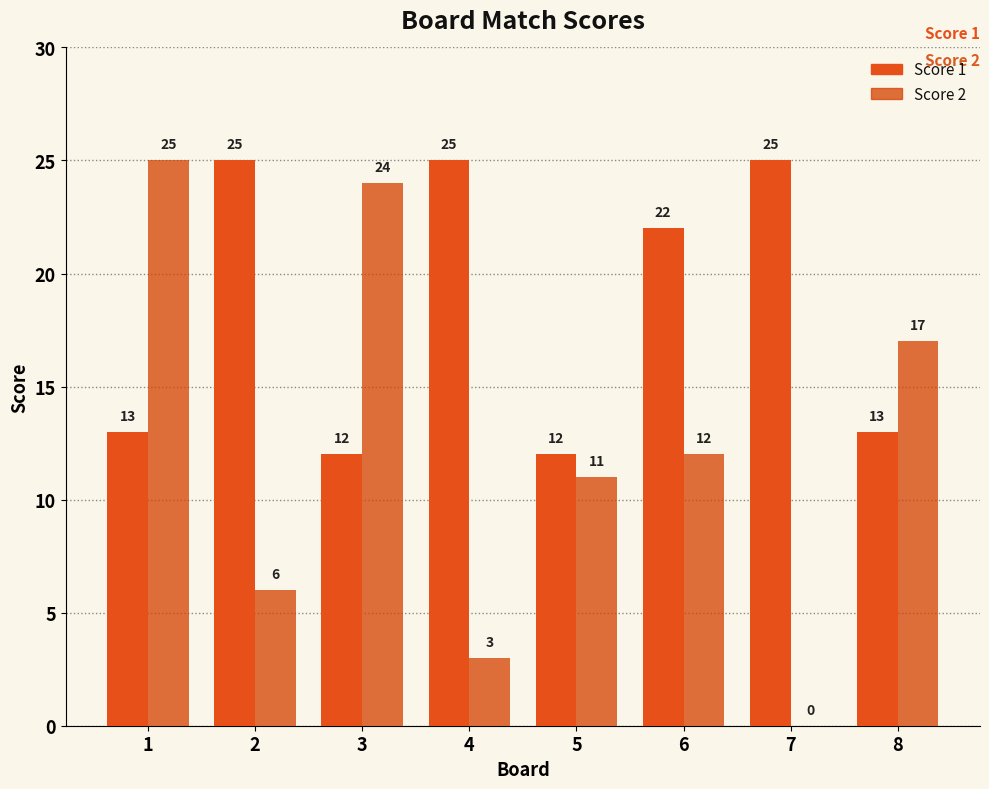

What is the difference between the Score 2 values at 7 and 3?

24